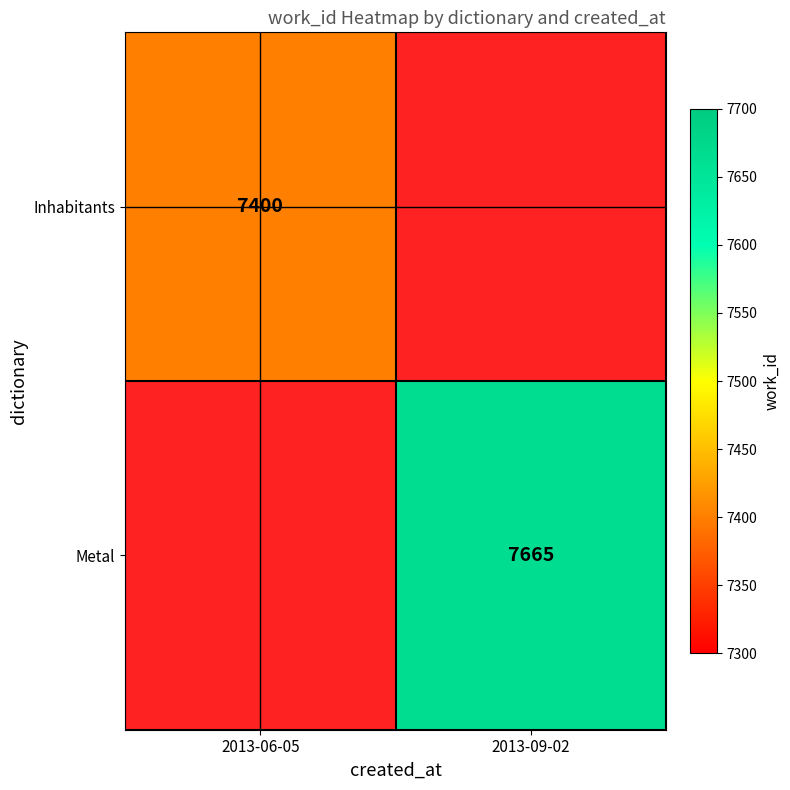

The Metal series shows 7665 at 2013-09-02. True or false?

True